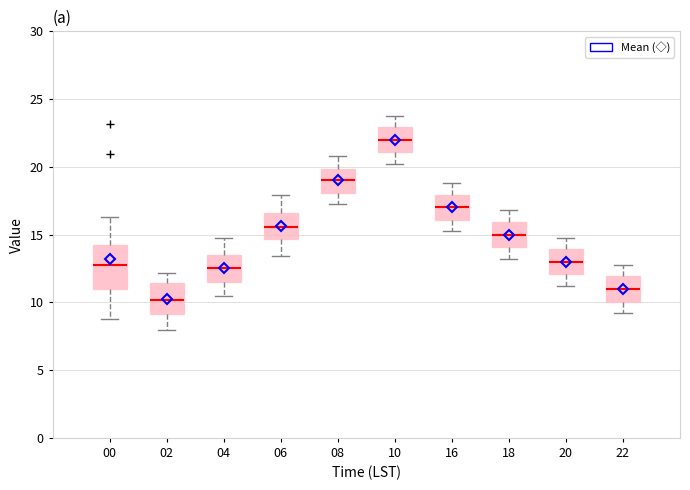

Reading left to right, read every box against the y-axis: the position of its median line, the range the box covers, and the ends of its whiskers. The values are not printed on the chart, so give them approximately, as read against the axis.

00: median 12.5, box 11.0 to 14.5, whiskers 9.0 to 16.5
02: median 10.0, box 9.0 to 11.5, whiskers 8.0 to 12.0
04: median 12.5, box 11.5 to 13.5, whiskers 10.5 to 15.0
06: median 15.5, box 14.5 to 16.5, whiskers 13.5 to 18.0
08: median 19.0, box 18.0 to 20.0, whiskers 17.0 to 21.0
10: median 22.0, box 21.0 to 23.0, whiskers 20.0 to 24.0
16: median 17.0, box 16.0 to 18.0, whiskers 15.0 to 19.0
18: median 15.0, box 14.0 to 16.0, whiskers 13.0 to 17.0
20: median 13.0, box 12.0 to 14.0, whiskers 11.0 to 15.0
22: median 11.0, box 10.0 to 12.0, whiskers 9.0 to 13.0